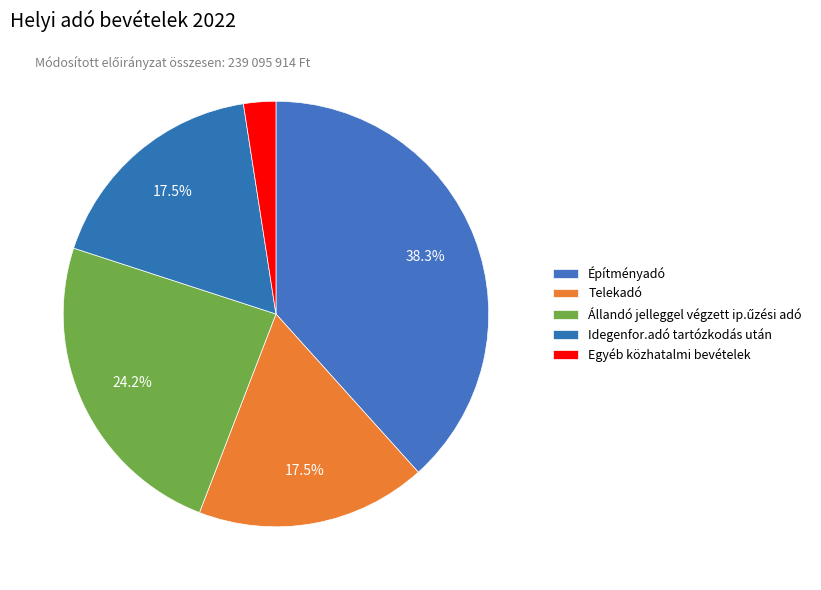

True or false: Építményadó accounts for 53% of the total.

False